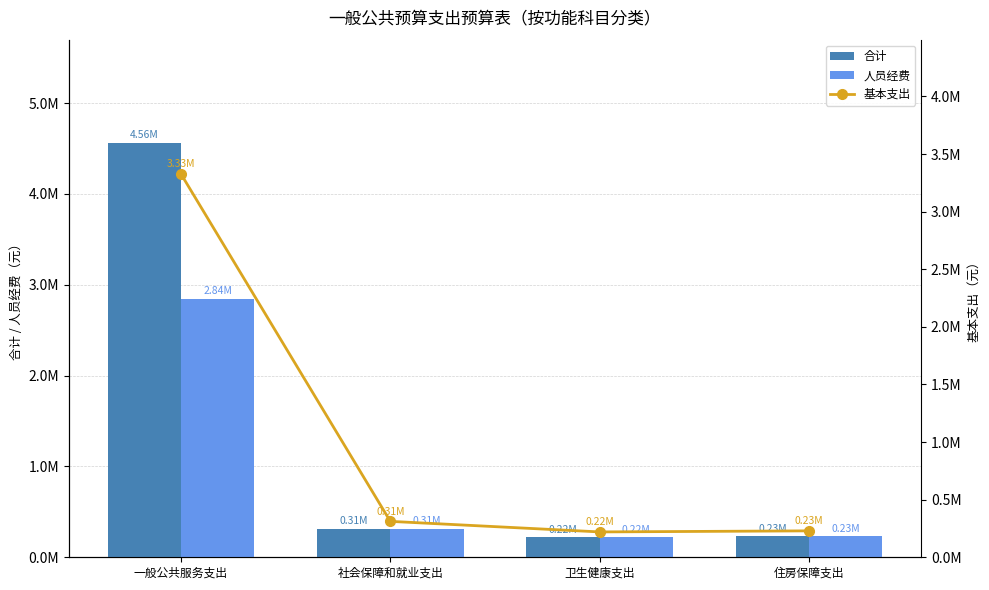

Reading left to right, what are all the values shown in this chart?

合计: 4557751.2	311752.6	220057.7	229310.0
人员经费: 2841396.2	311752.6	220057.7	229310.0
基本支出: 3327751.2	311752.6	220057.7	229310.0